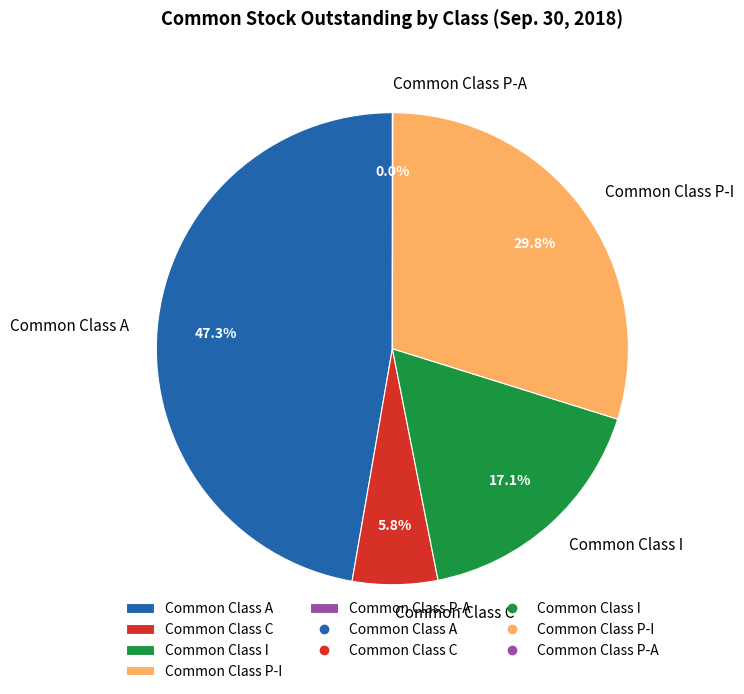

What percentage is NOT represented by Common Class I?

82.9%